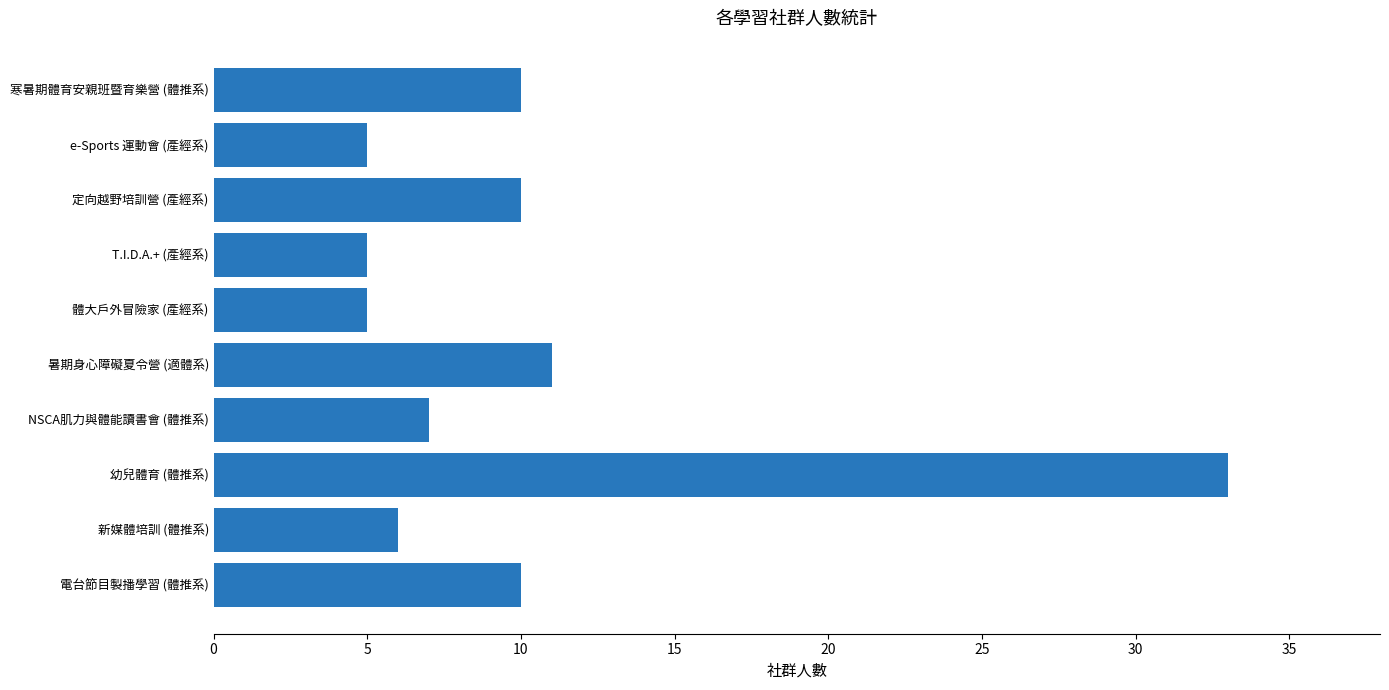

Reading top to bottom, transcribe all the data shown in this chart.

10	5	10	5	5	11	7	33	6	10